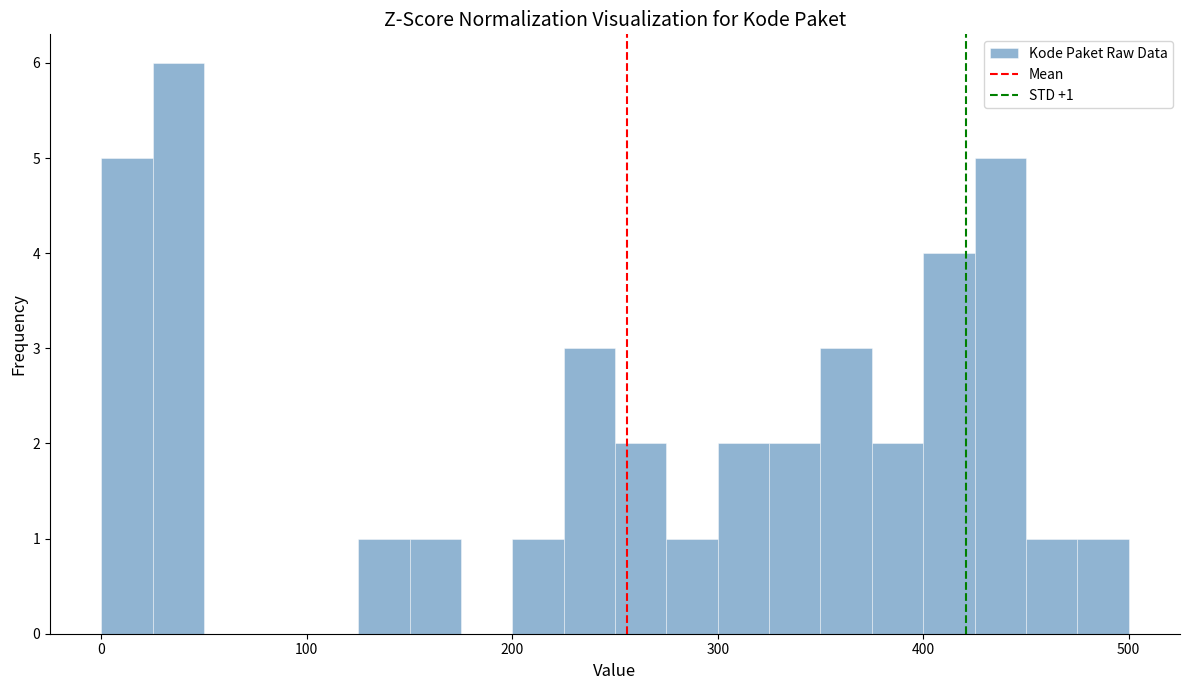

Read against the x-axis, roughly where is the centre of the tallest bar?

40